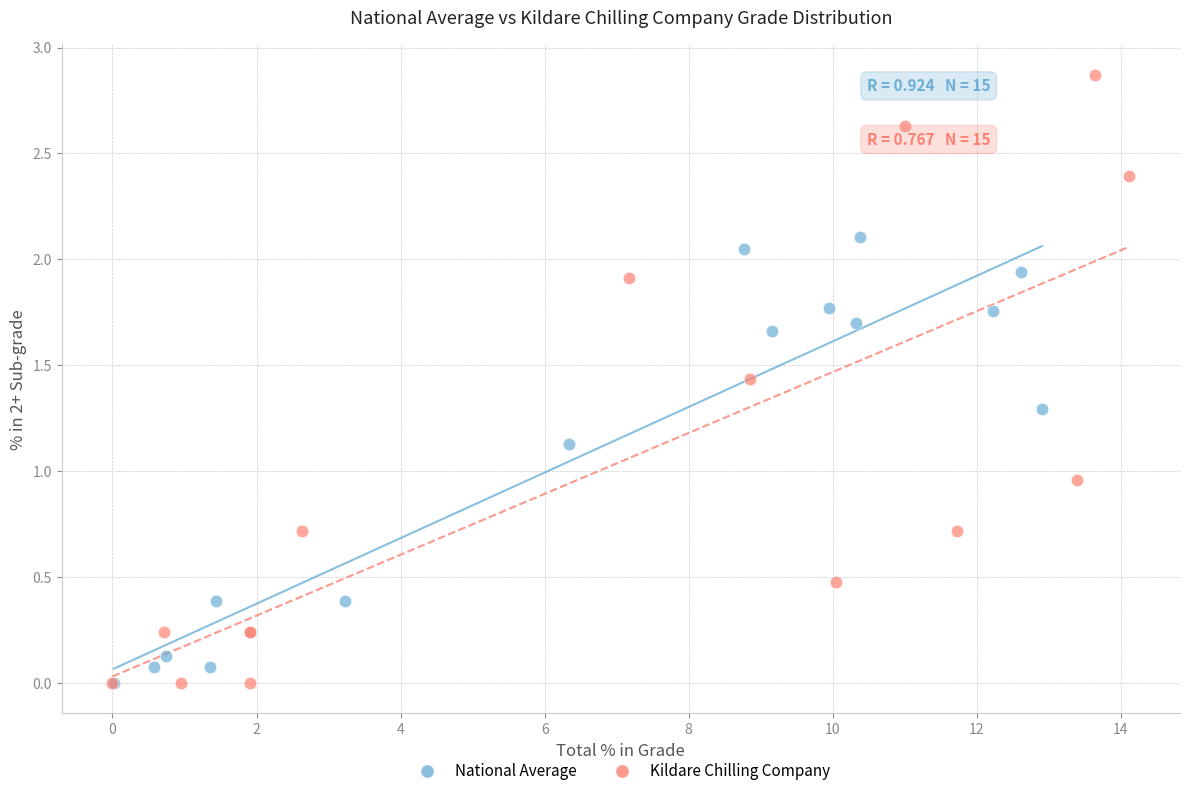

Which series reaches the maximum Y coordinate?

Kildare Chilling Company